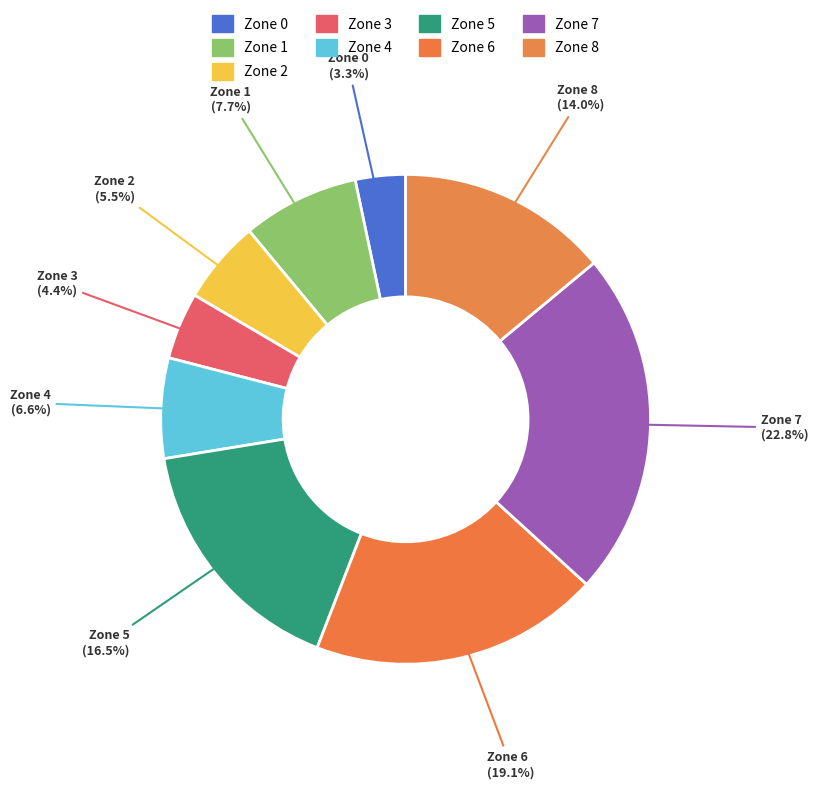

True or false: Zone 5 accounts for 27% of the total.

False